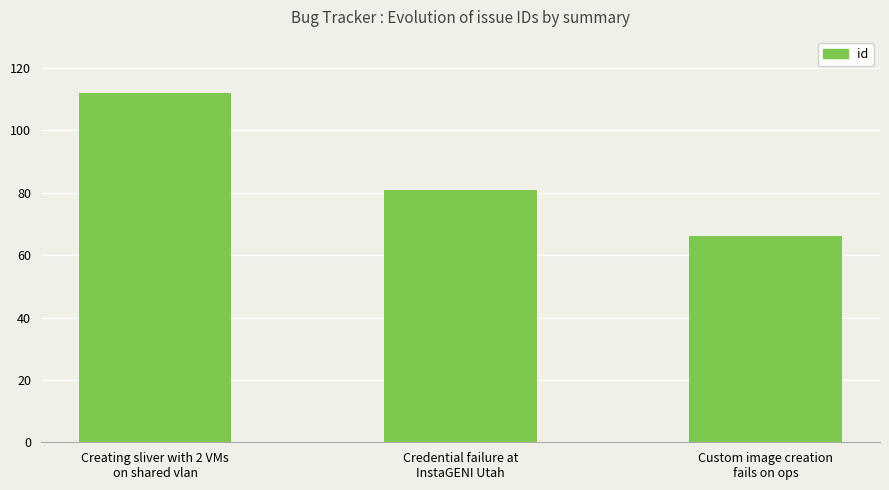

What is the sum of the values at Custom image creation
fails on ops and Credential failure at
InstaGENI Utah?

147